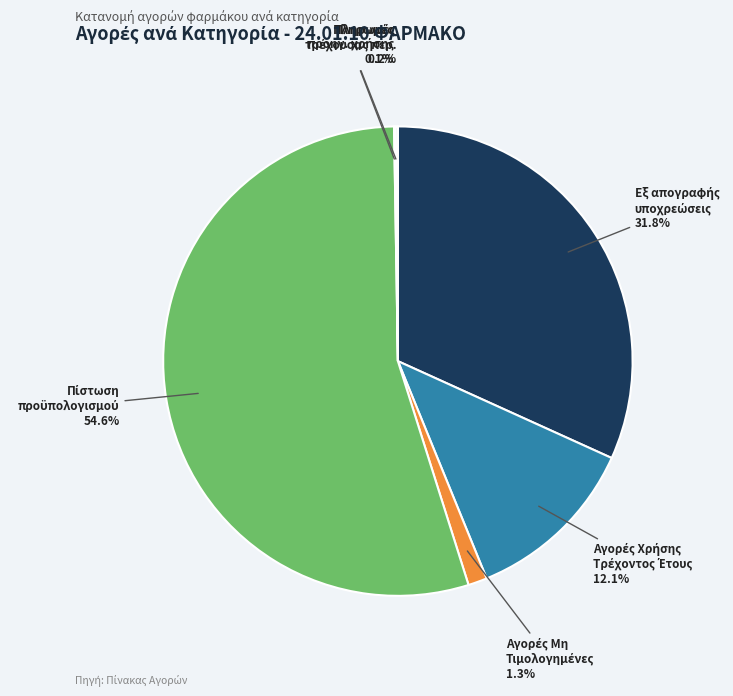

Does any single category account for the majority?

Yes